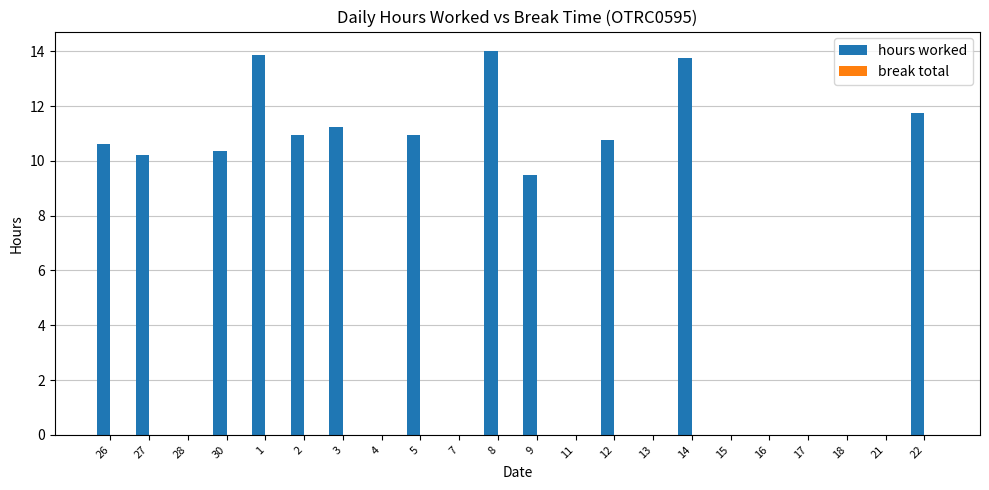

True or false: the data shows 16.5 at 9.

False